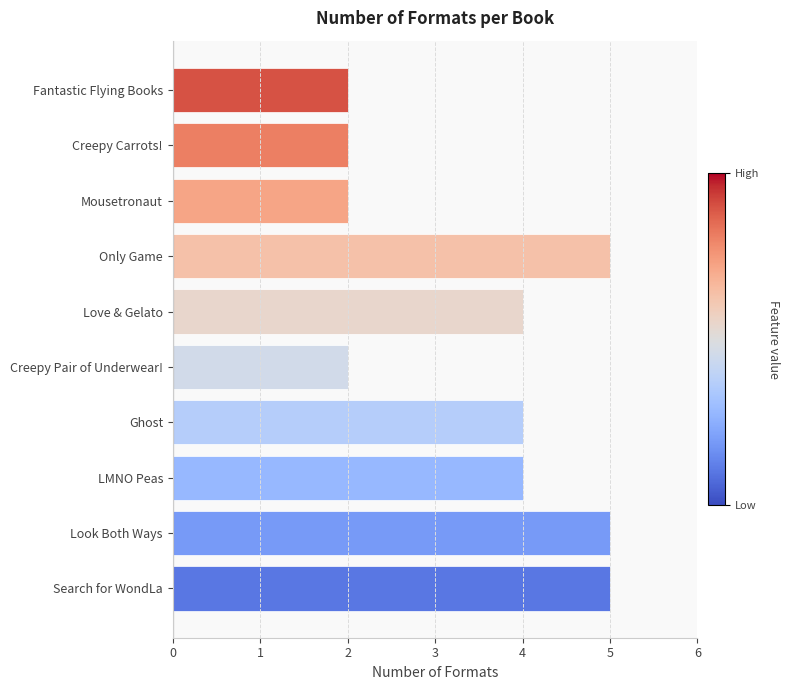

The chart shows a value of 4 at LMNO Peas. True or false?

True